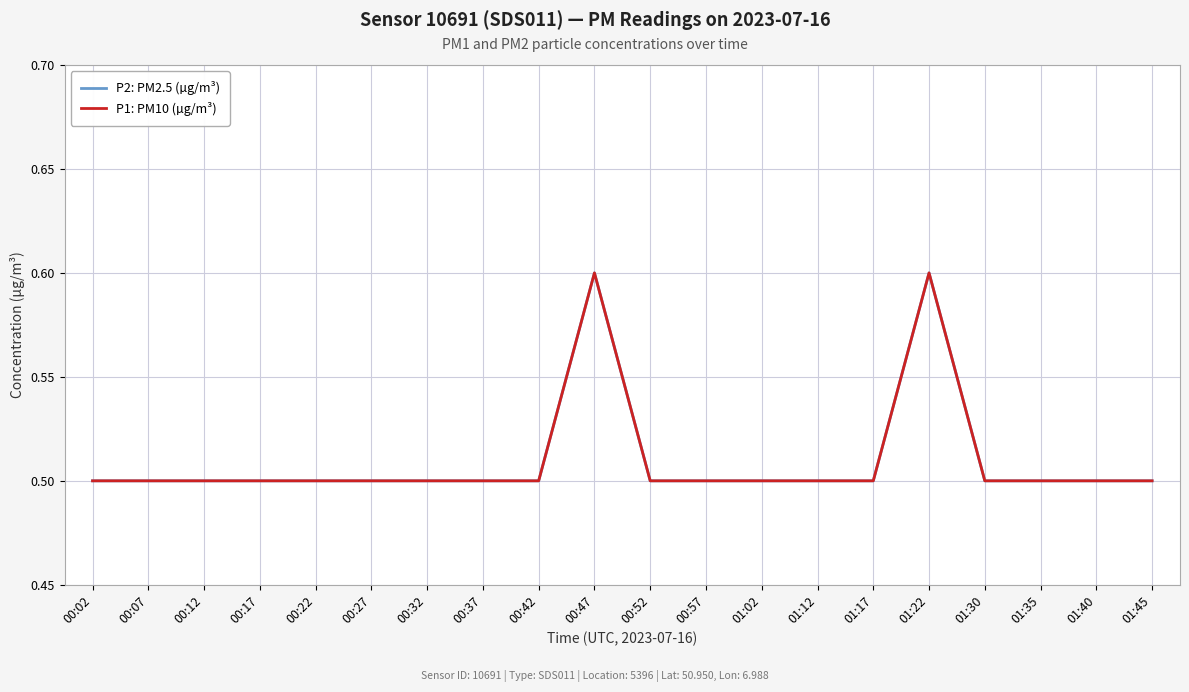

Is this an area chart (filled region under the line)?

No